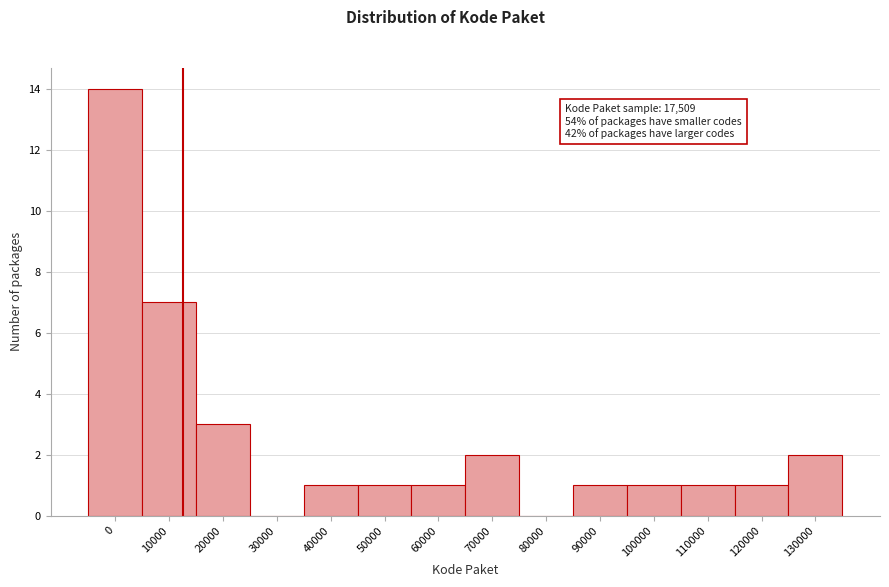

Reading left to right, list all the values displayed in this chart.

0=14	10000=7	20000=3	30000=0	40000=1	50000=1	60000=1	70000=2	80000=0	90000=1	100000=1	110000=1	120000=1	130000=2